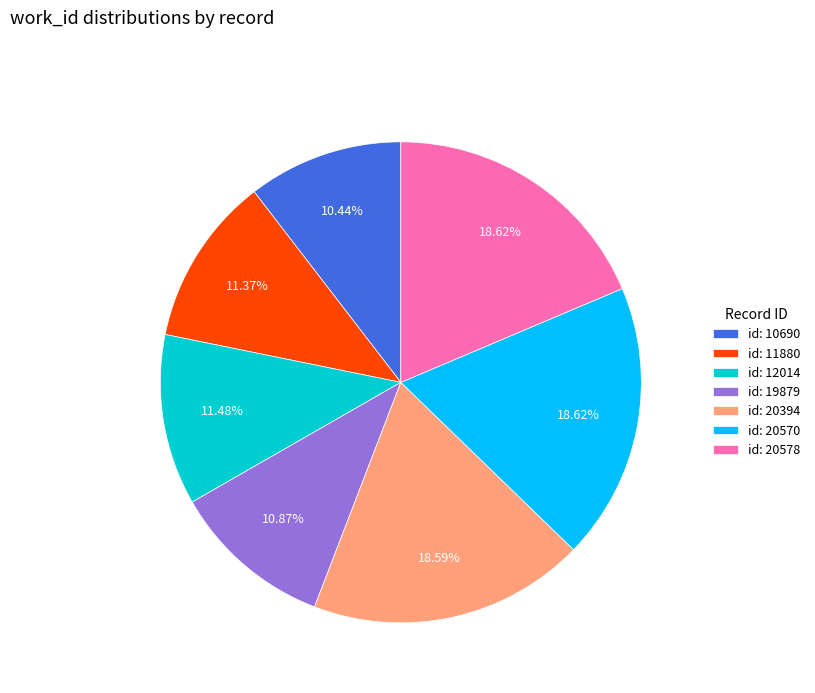

Does any single category account for the majority?

No